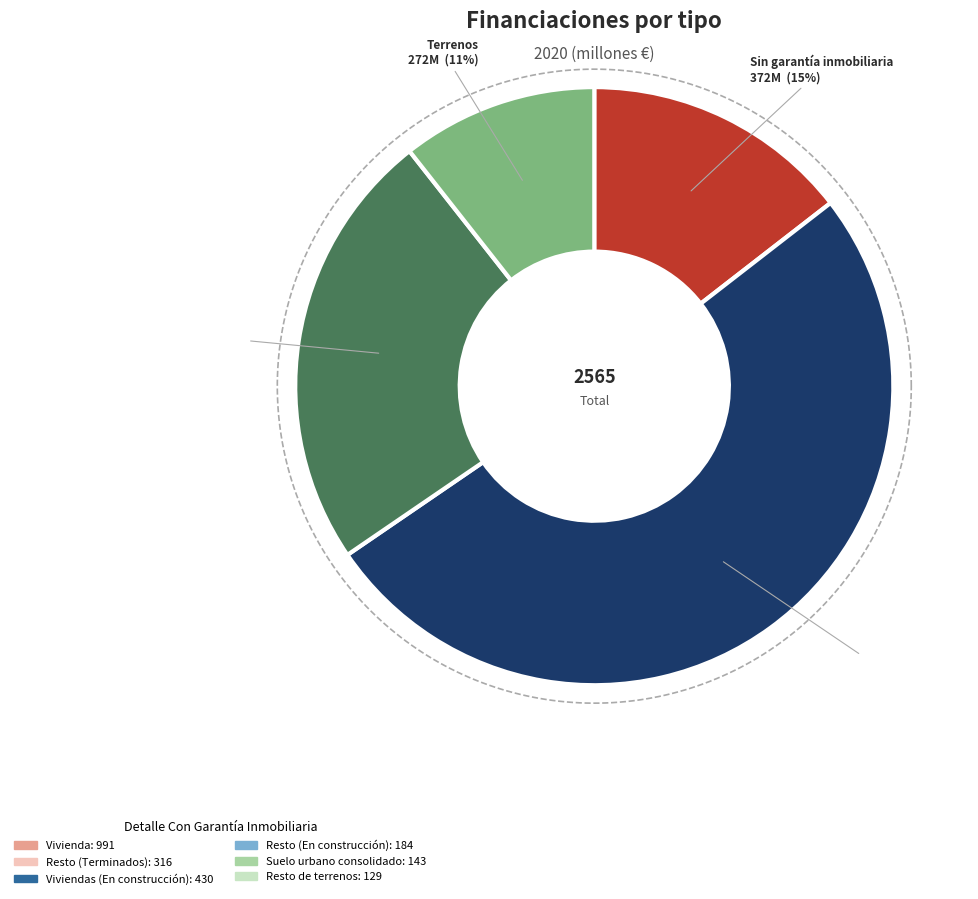

Which category accounts for the majority?

Edificios y otras construcciones terminados